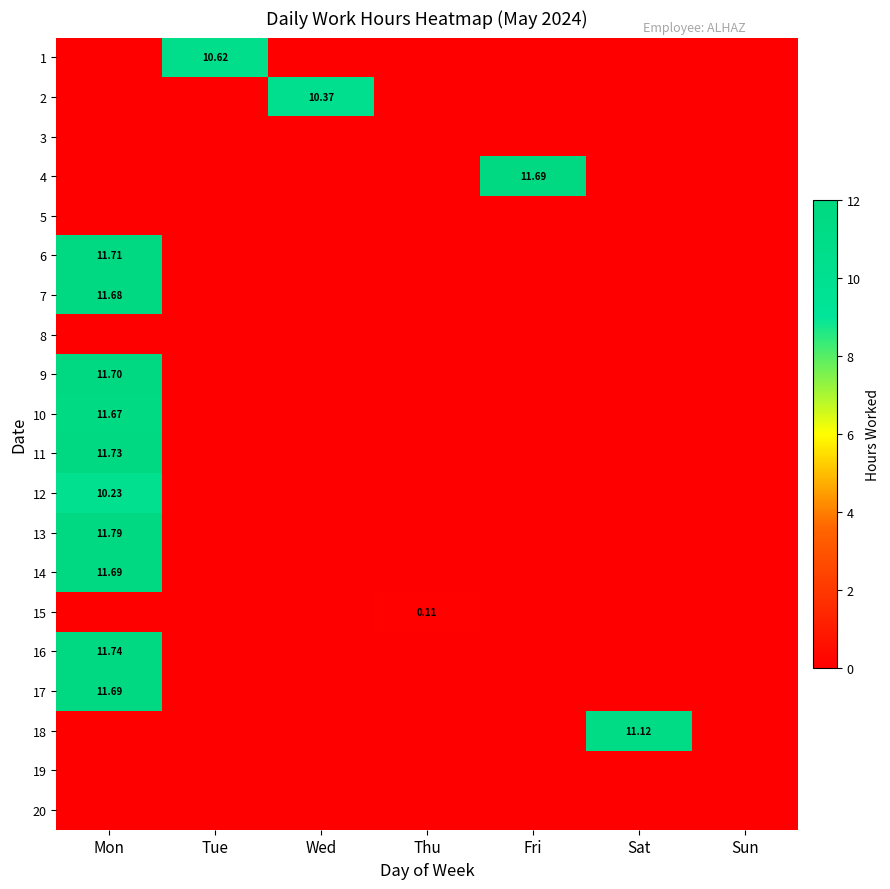

Which category has the highest value in the 5 series?

Mon